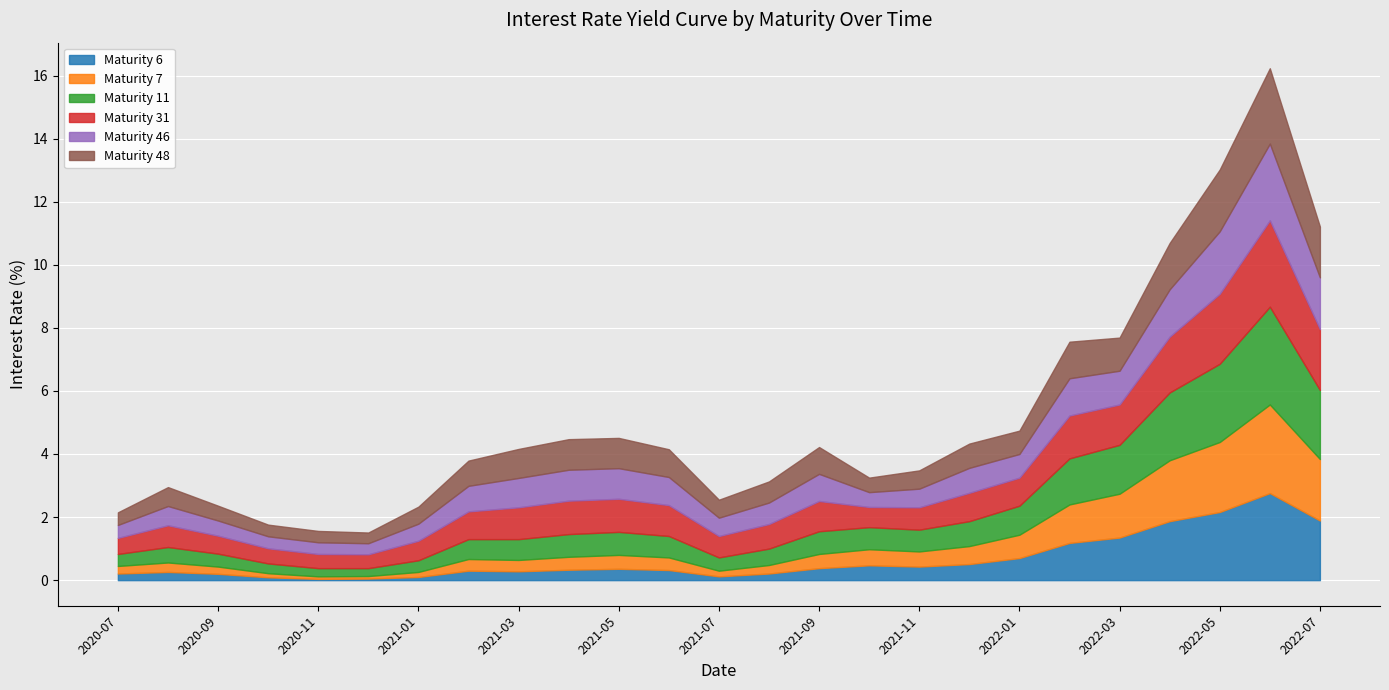

What are all the series names shown in the legend?

Maturity 6, Maturity 7, Maturity 11, Maturity 31, Maturity 46, Maturity 48